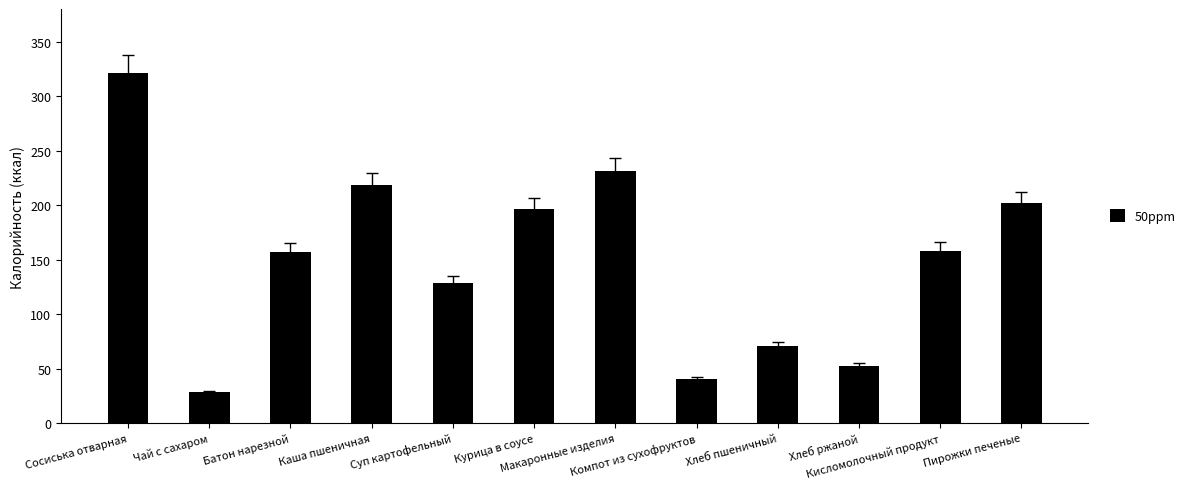

At which label is the value closest to 175?

Кисломолочный продукт